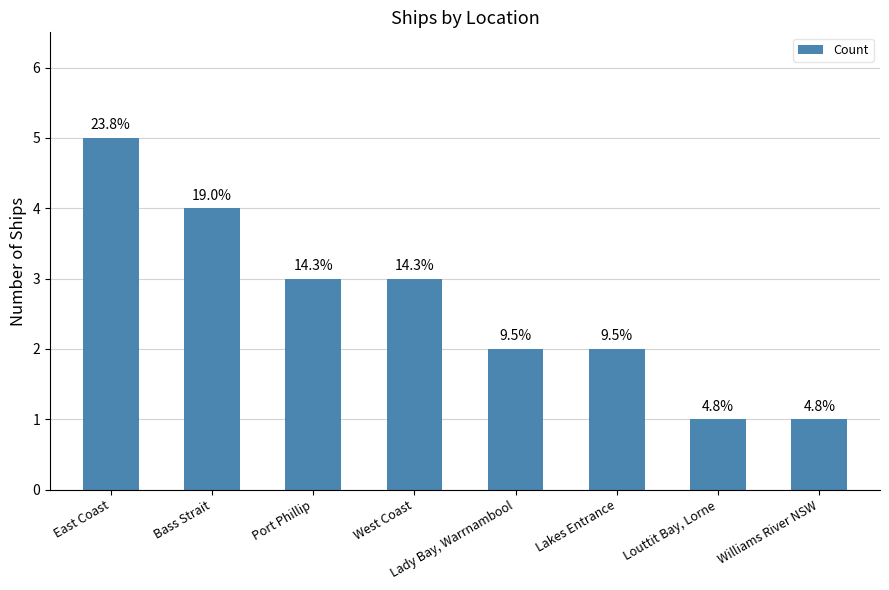

Does the chart contain any negative values?

No